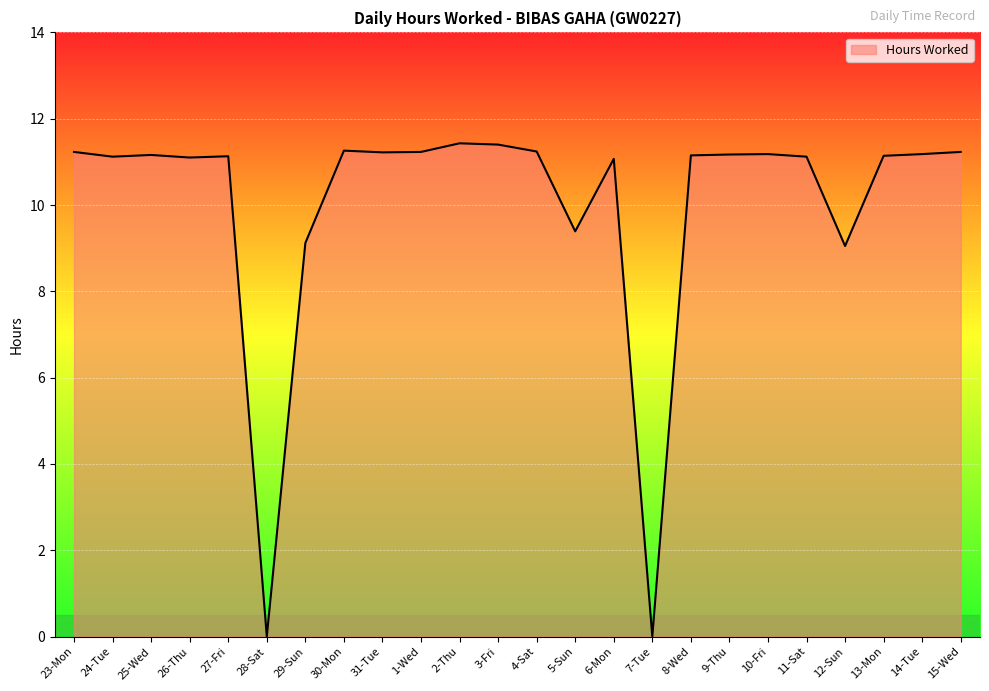

Count the number of values greater than 11.

19